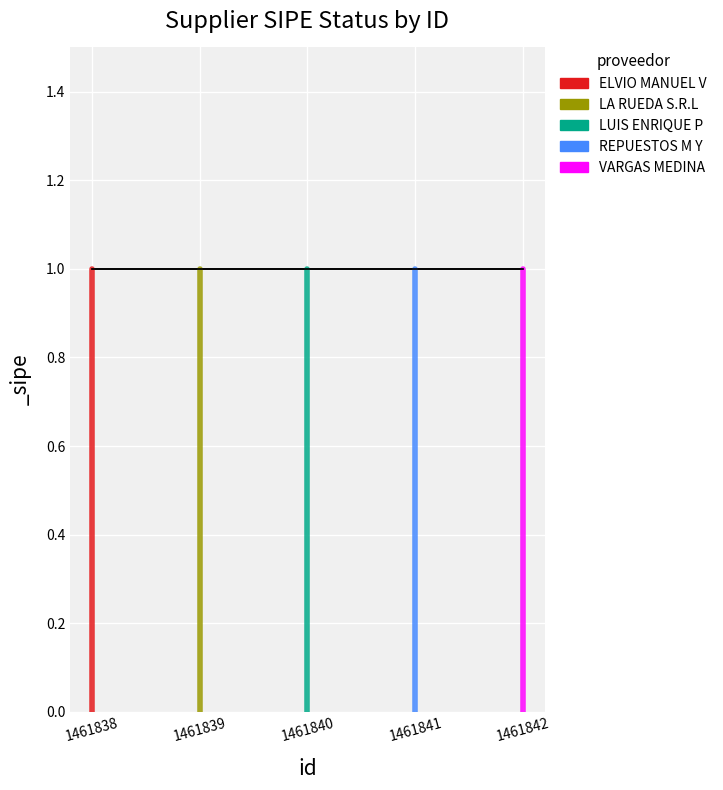

What is the greatest value displayed?

1